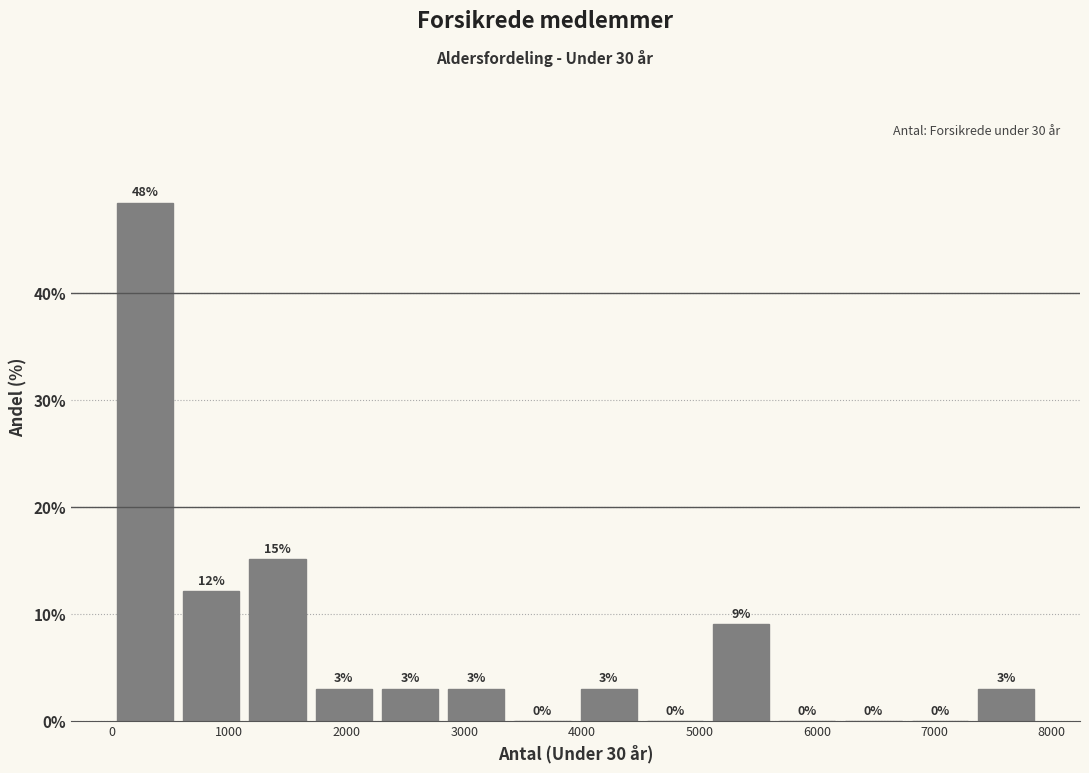

Over which range of the x-axis is the bar tallest?

0 to 600